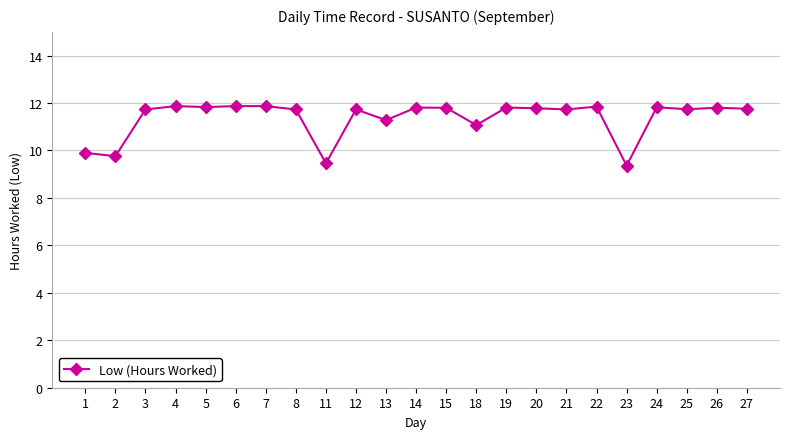

What is the change in value from 1 to 12?

+1.8